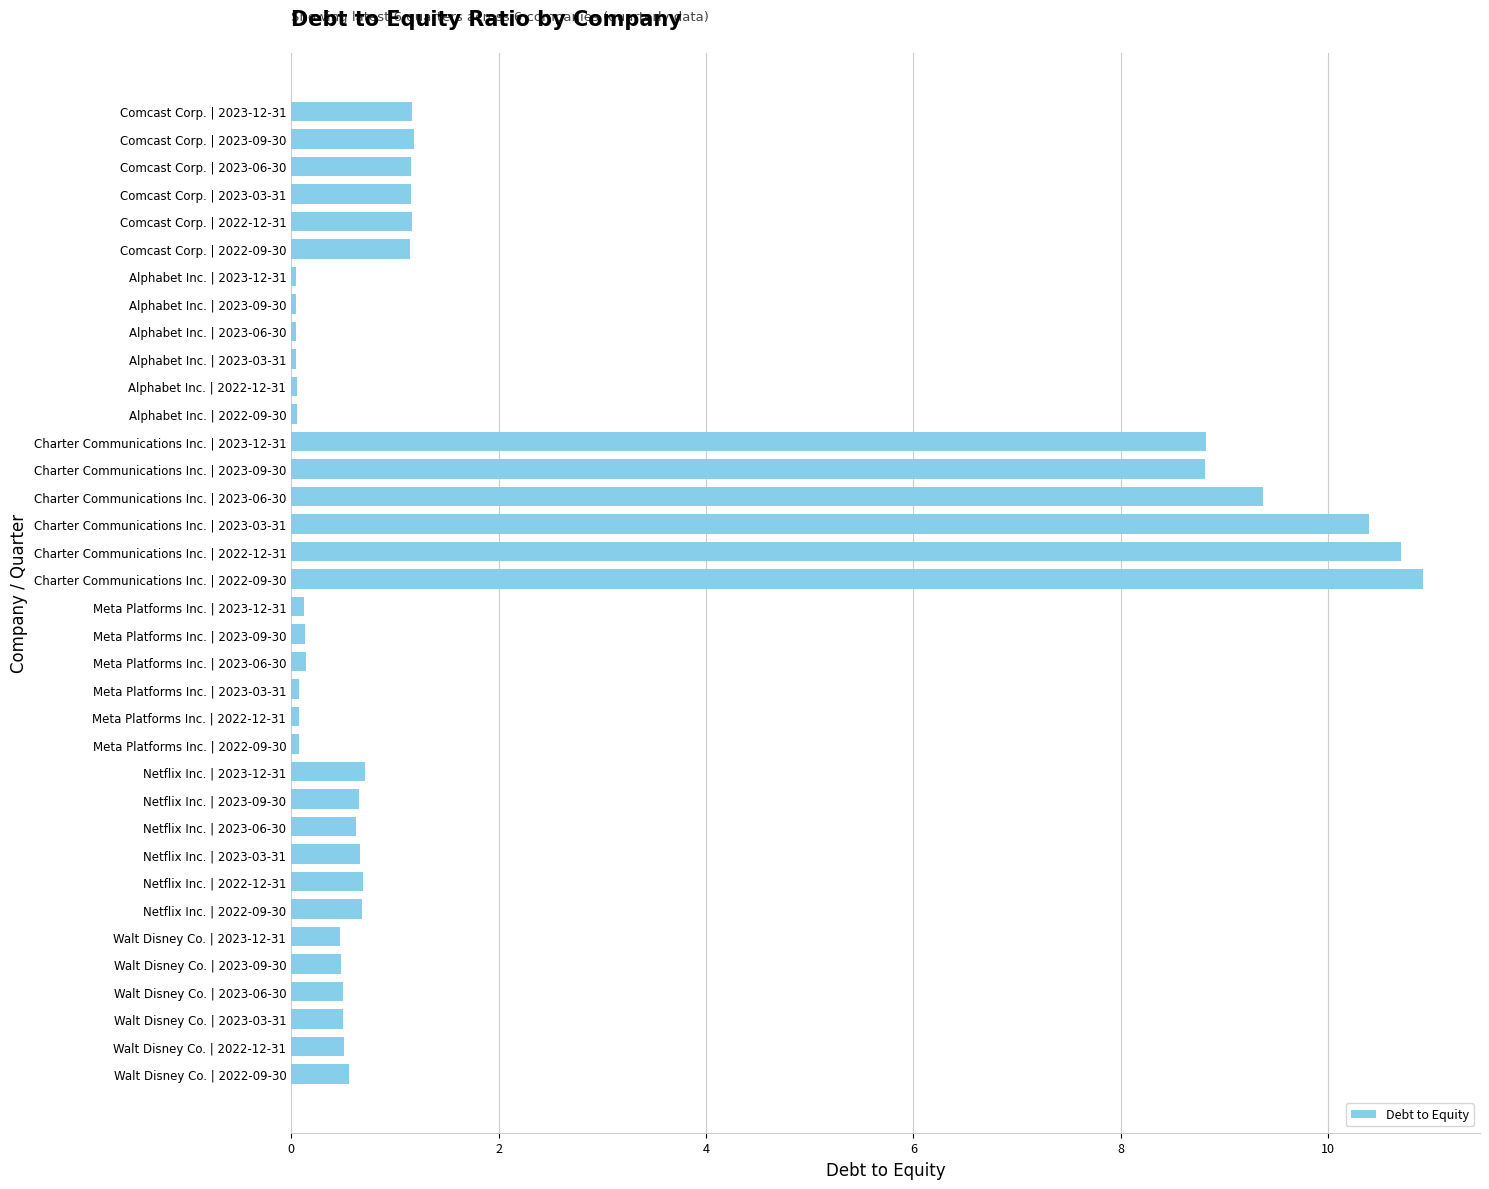

What is the greatest value displayed?

10.9